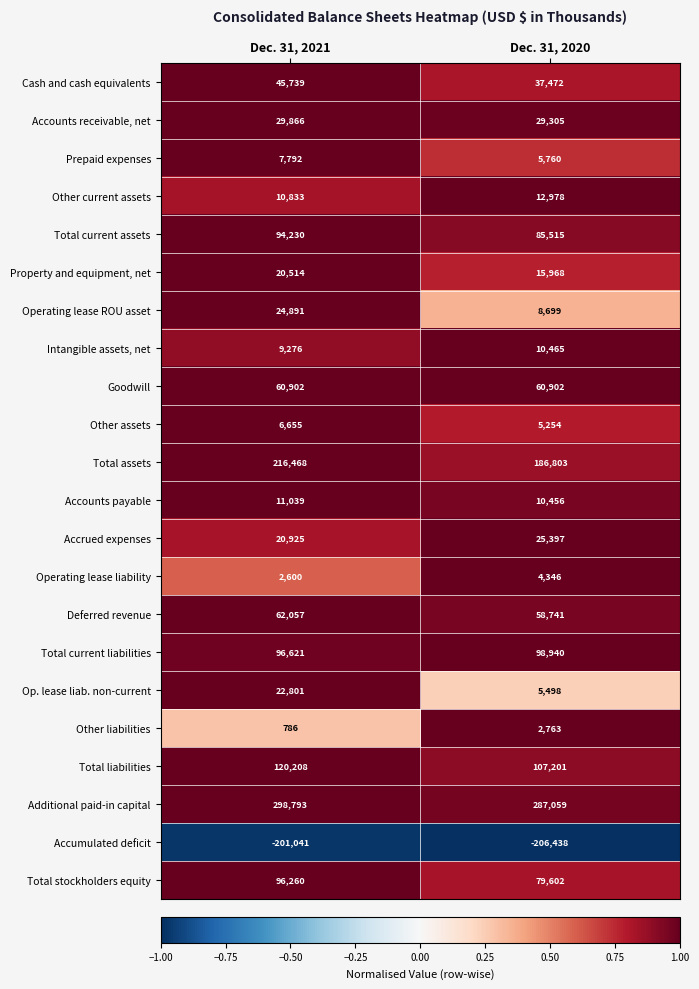

At which category does the chart reach its peak across all series?

Dec. 31, 2021